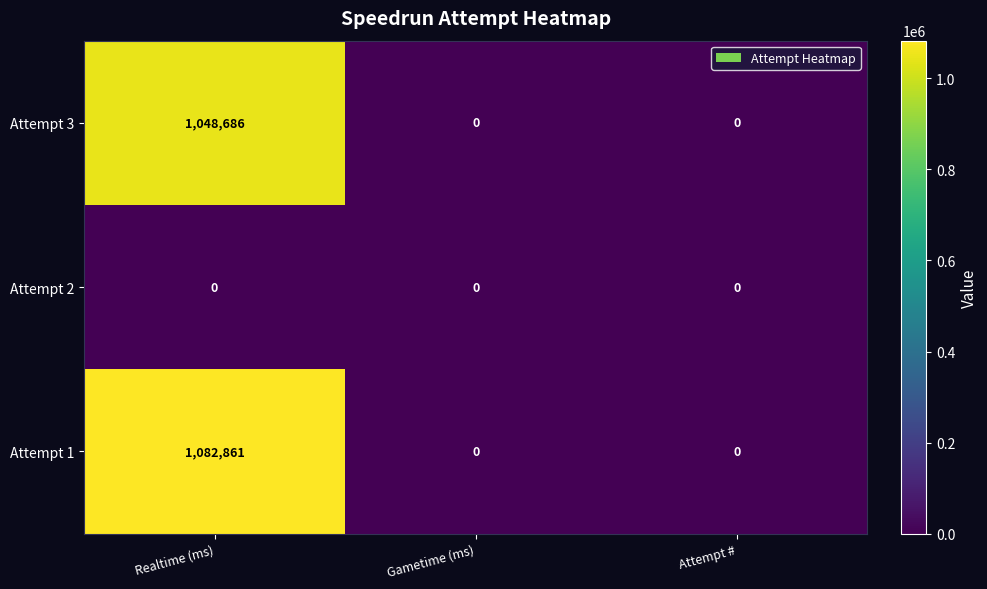

The value of Attempt 1 at Gametime (ms) is 573183. True or false?

False